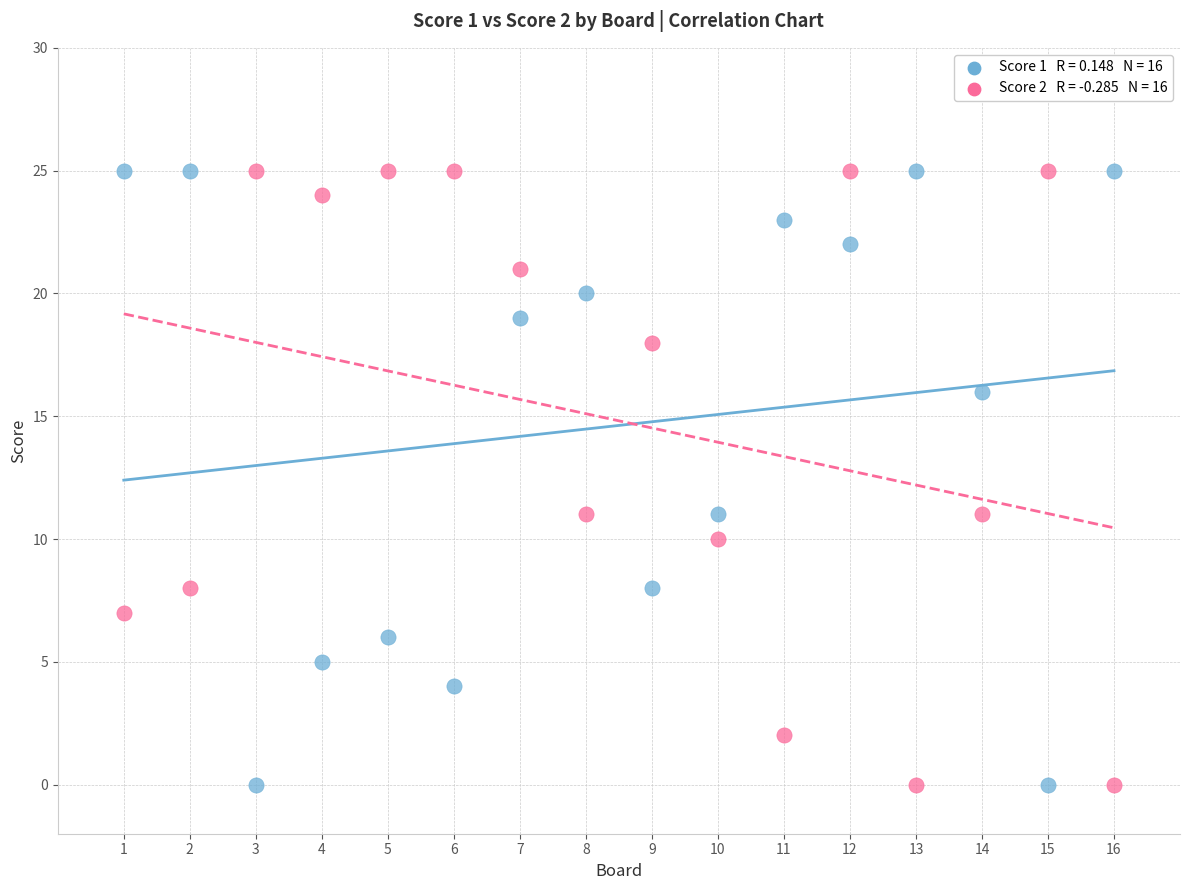

Across all data points, what is the range of Y values (max minus min)?

25